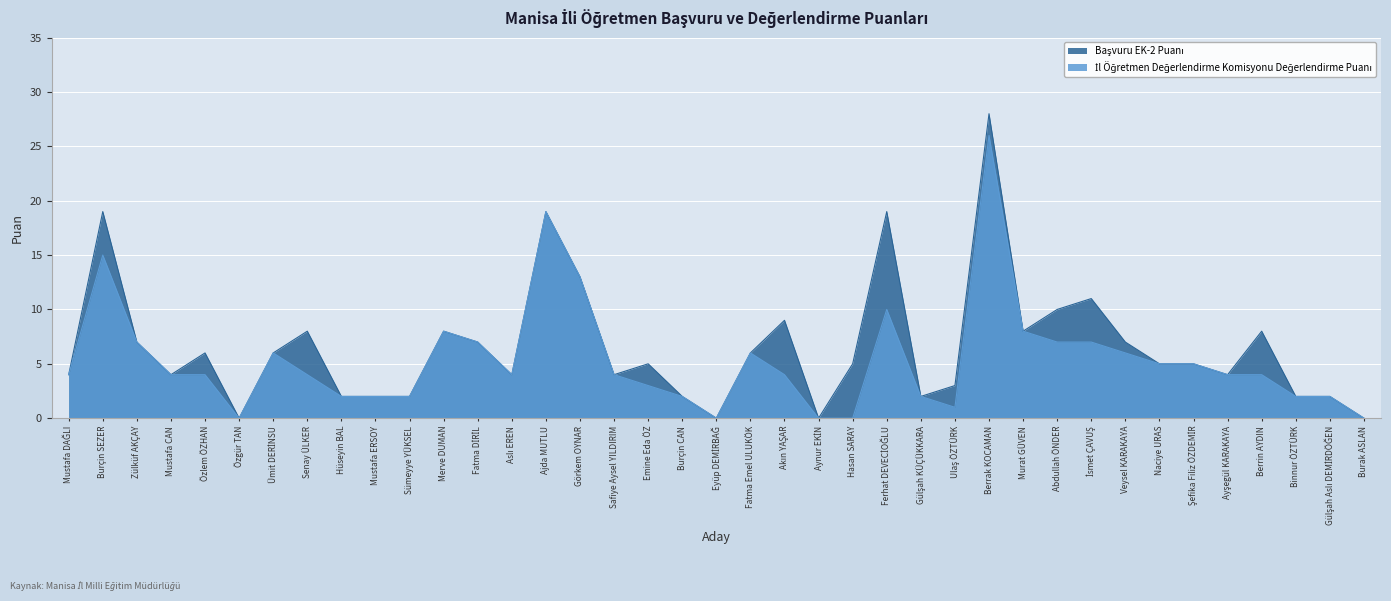

In Başvuru EK-2 Puanı, how many points are lower than both neighbors (excluding endpoints)?

9